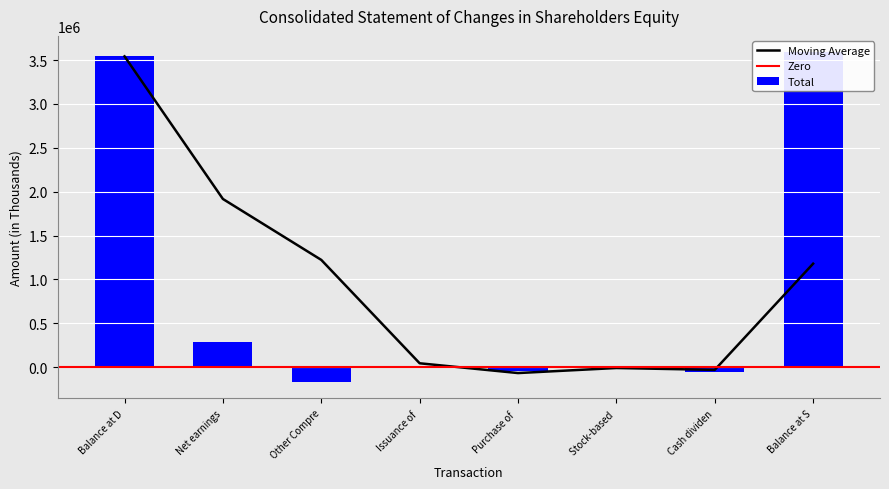

Are the bars grouped side by side (vs. stacked)?

No